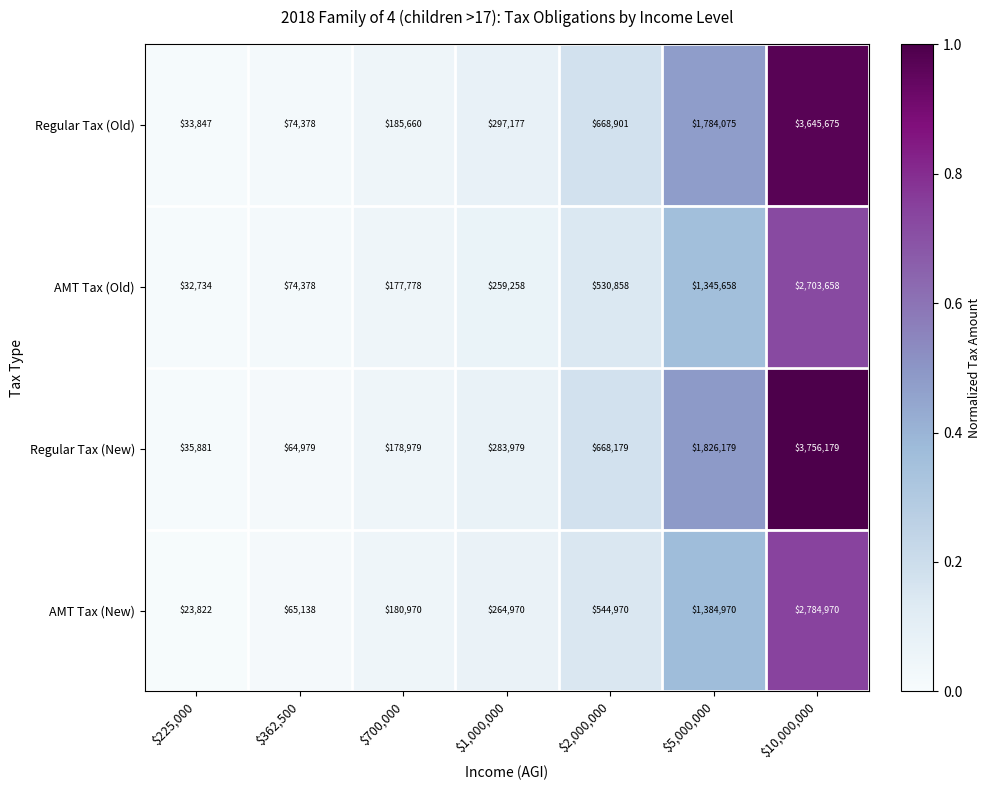

What is the total value across all series at $362,500?

278873